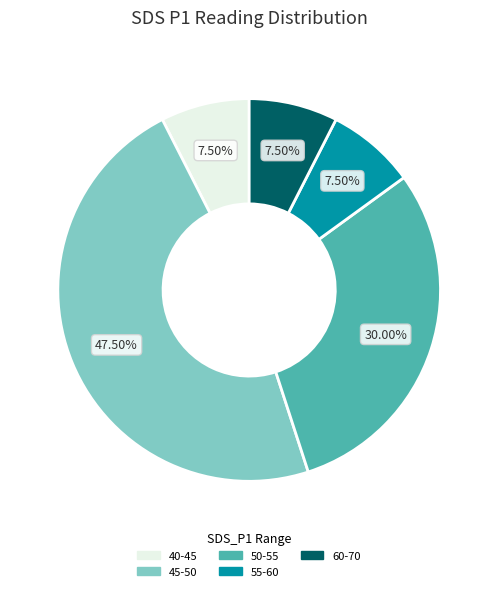

Is there a majority slice in this chart?

No